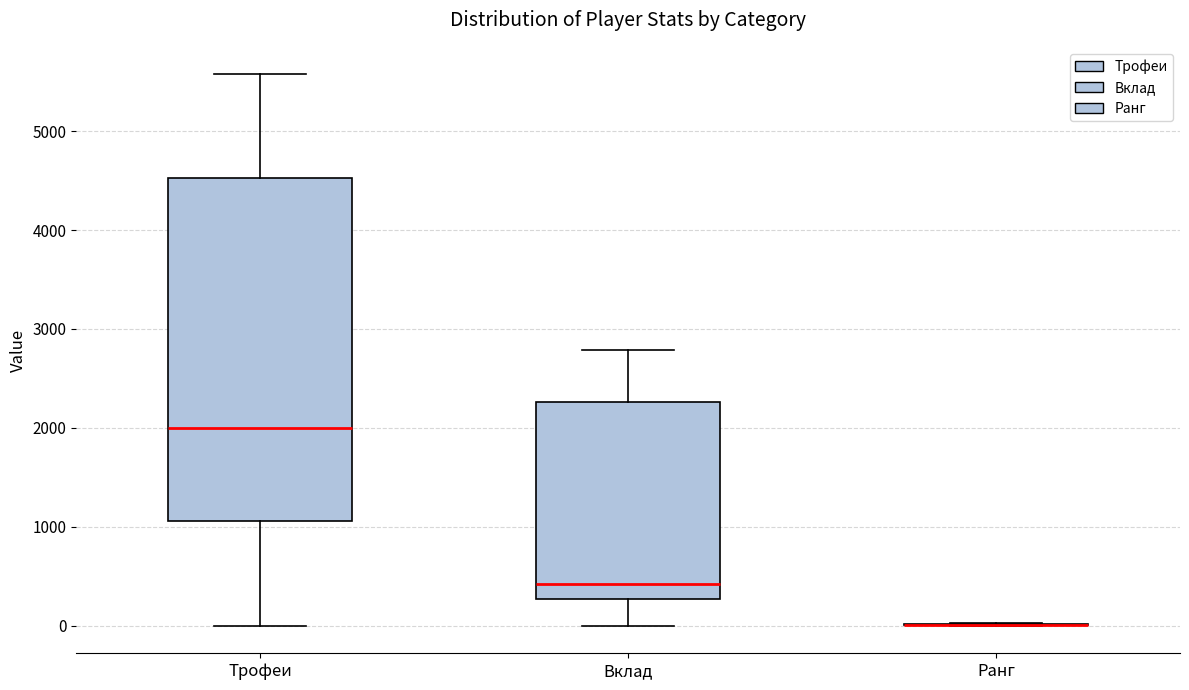

Which box is the tallest, from its lower edge to its upper edge?

Трофеи